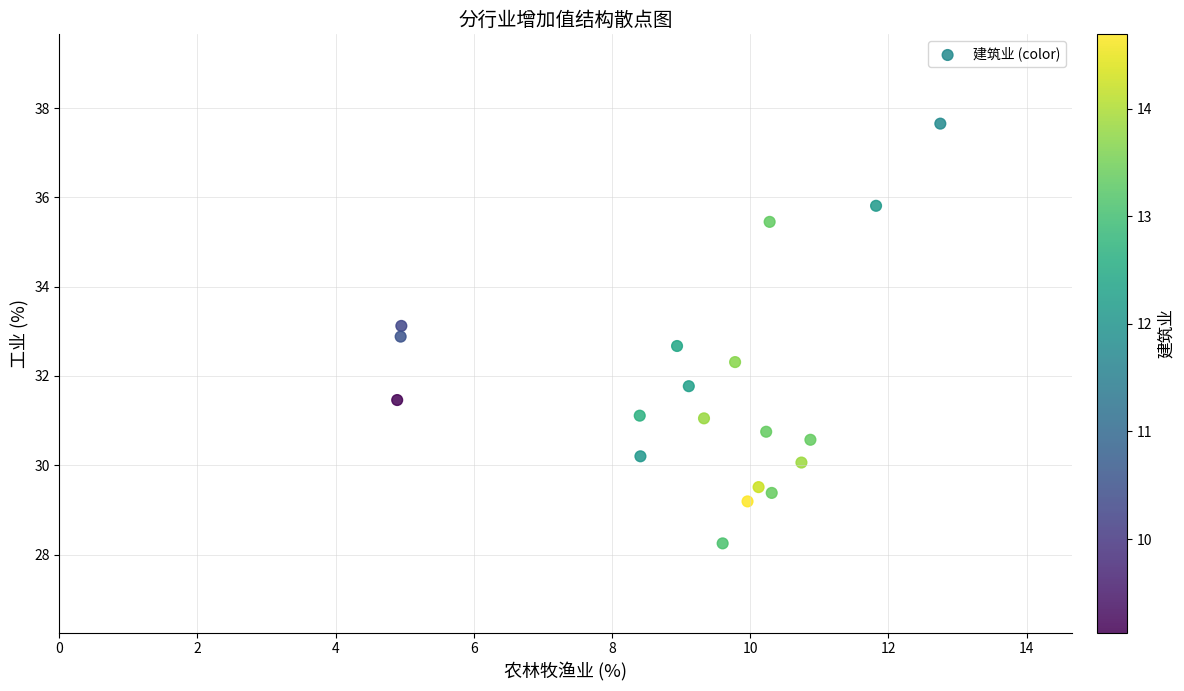

What is the range of Y values (max minus min)?

9.4